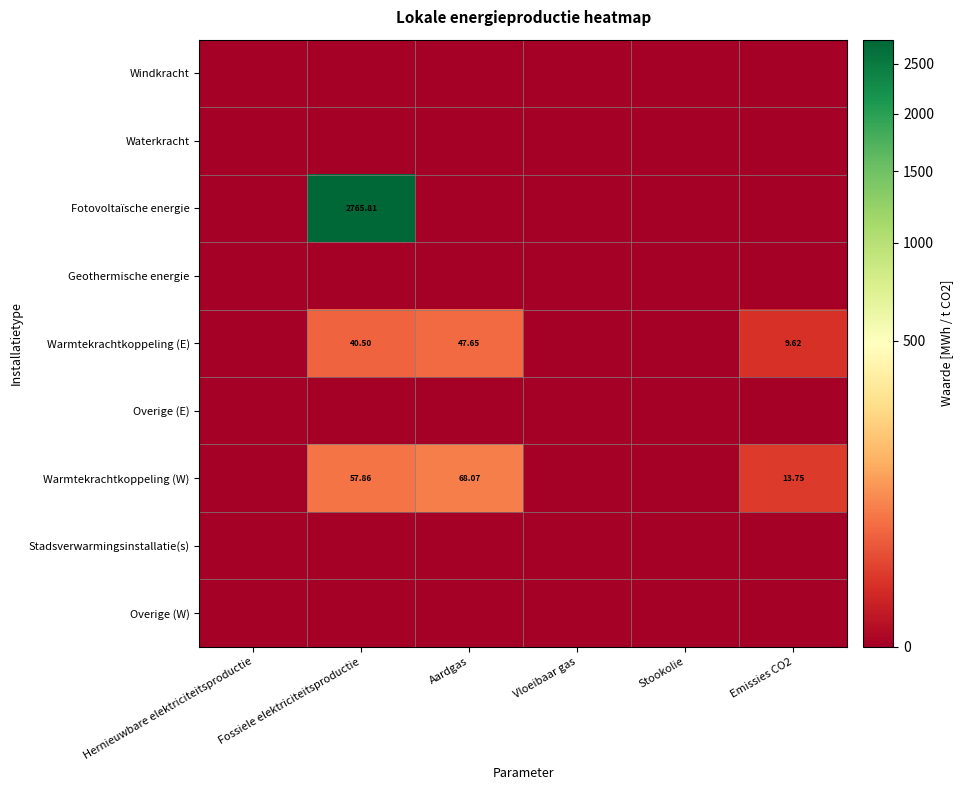

At how many categories does at least one series exceed 1701?

1